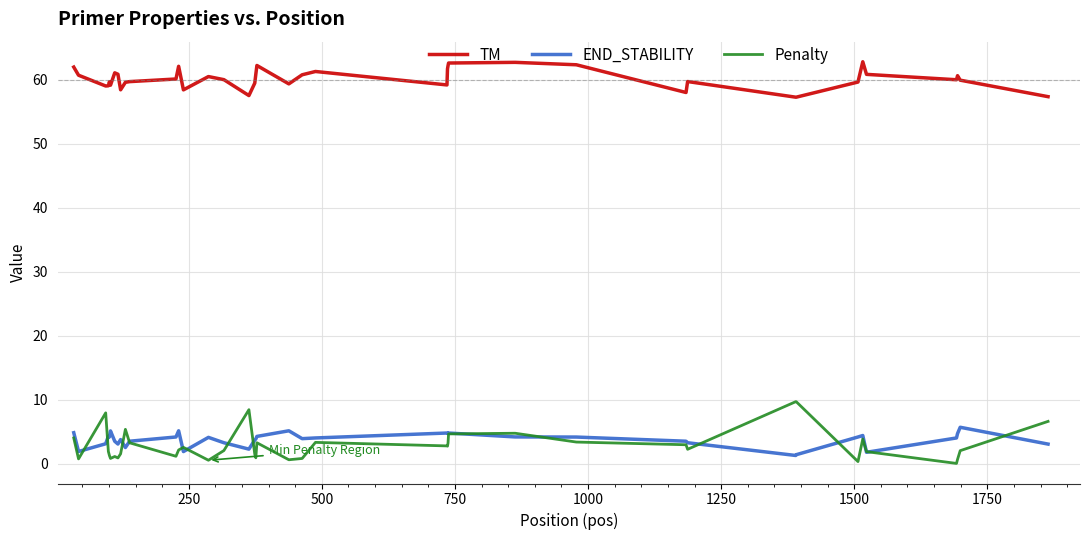

True or false: TM and END_STABILITY cross at least once.

False